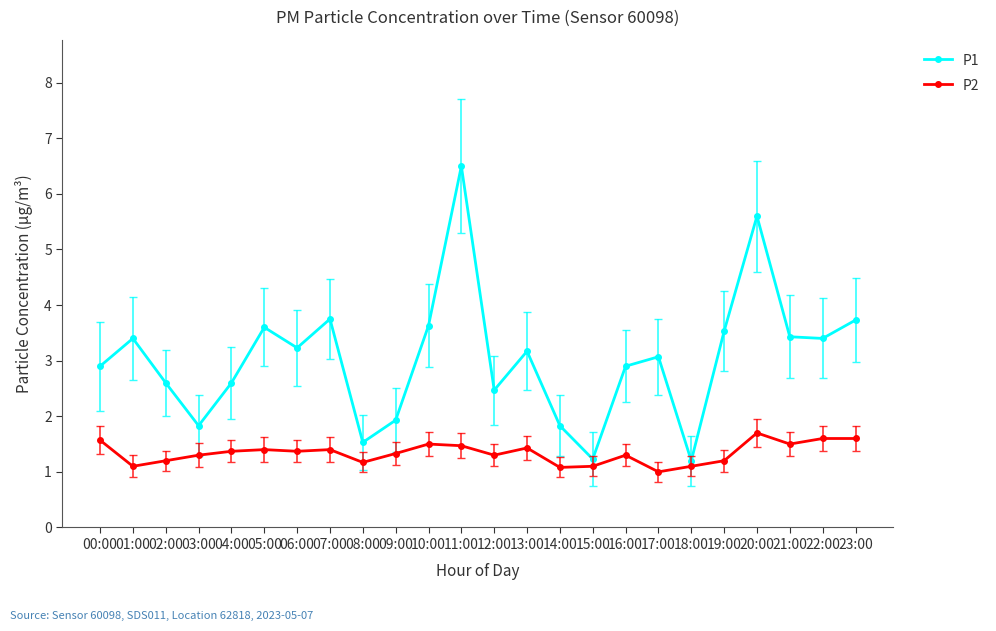

What is the difference between the second highest and second lowest values in the P2 series?

0.5